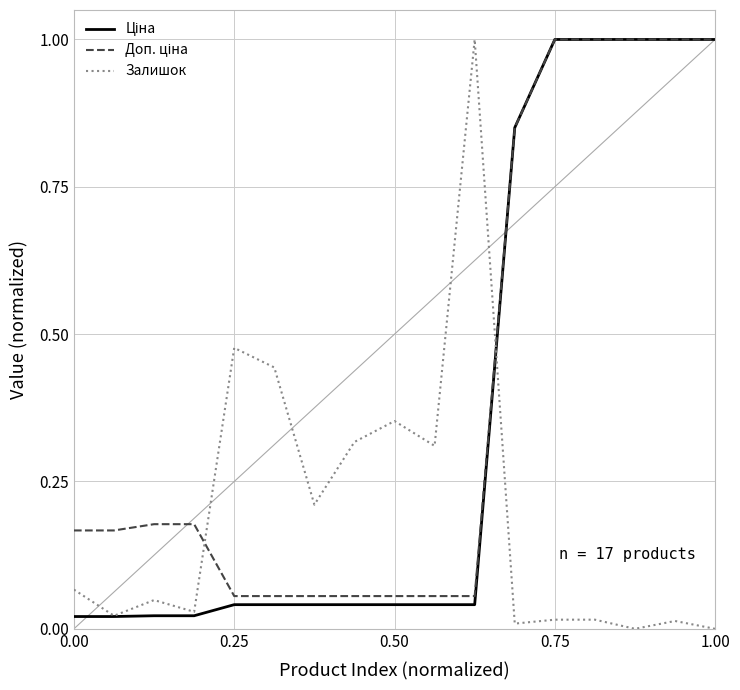

At how many categories does at least one series exceed 0?

17